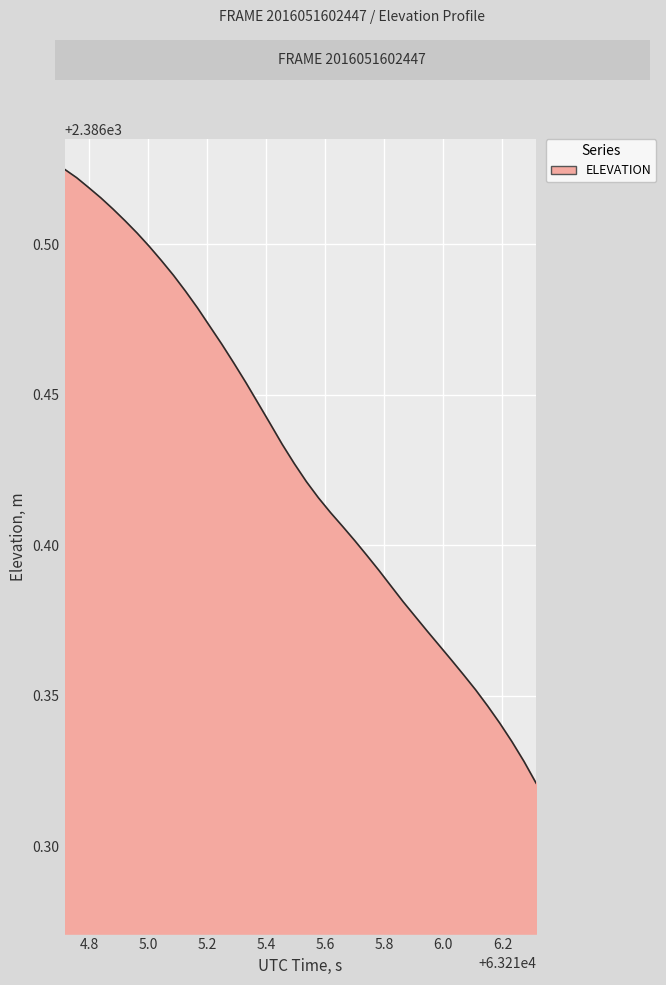

What is the value of the 36th point from the left?

2386.3